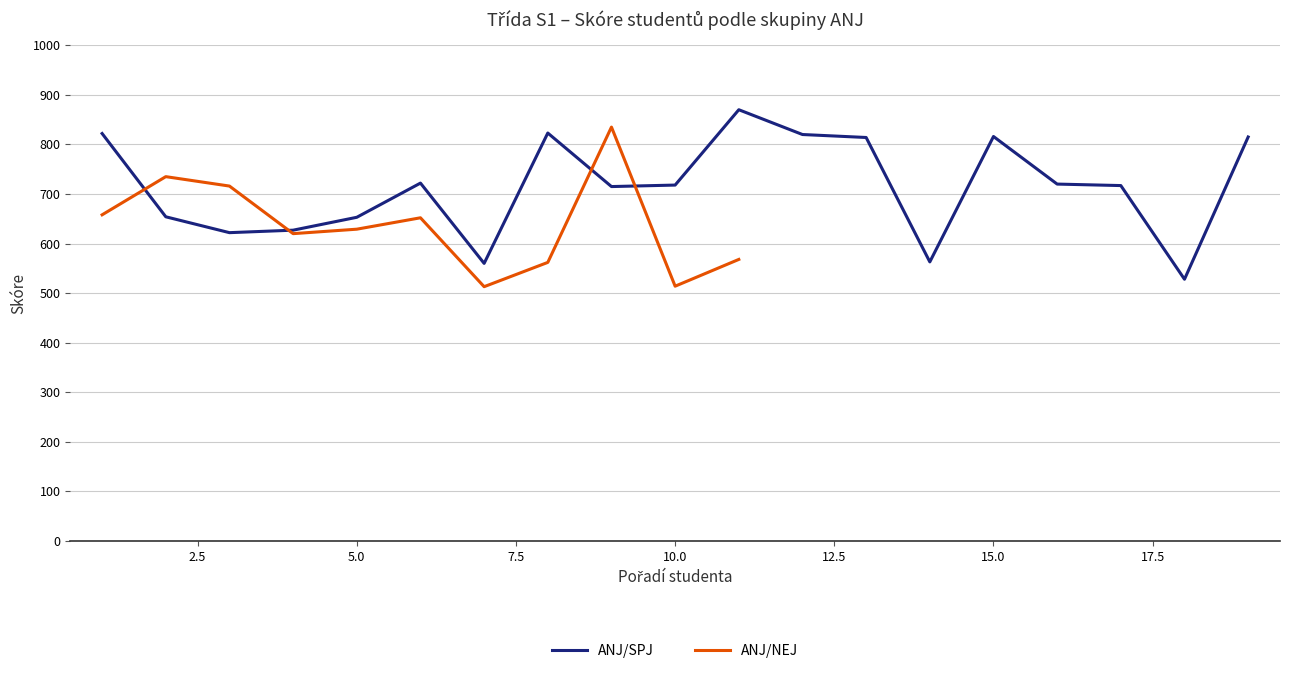

How many data points are above 718?

9